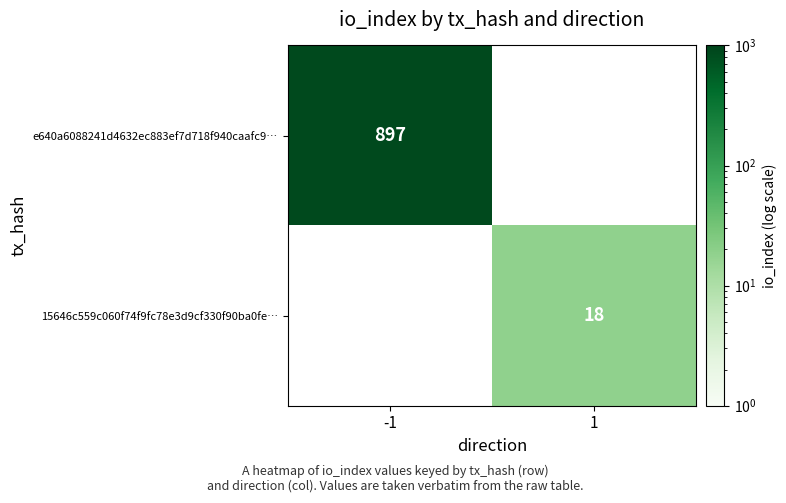

True or false: 15646c559c060f74f9fc78e3d9cf330f90ba0fe… has a value of 18 at 1.

True